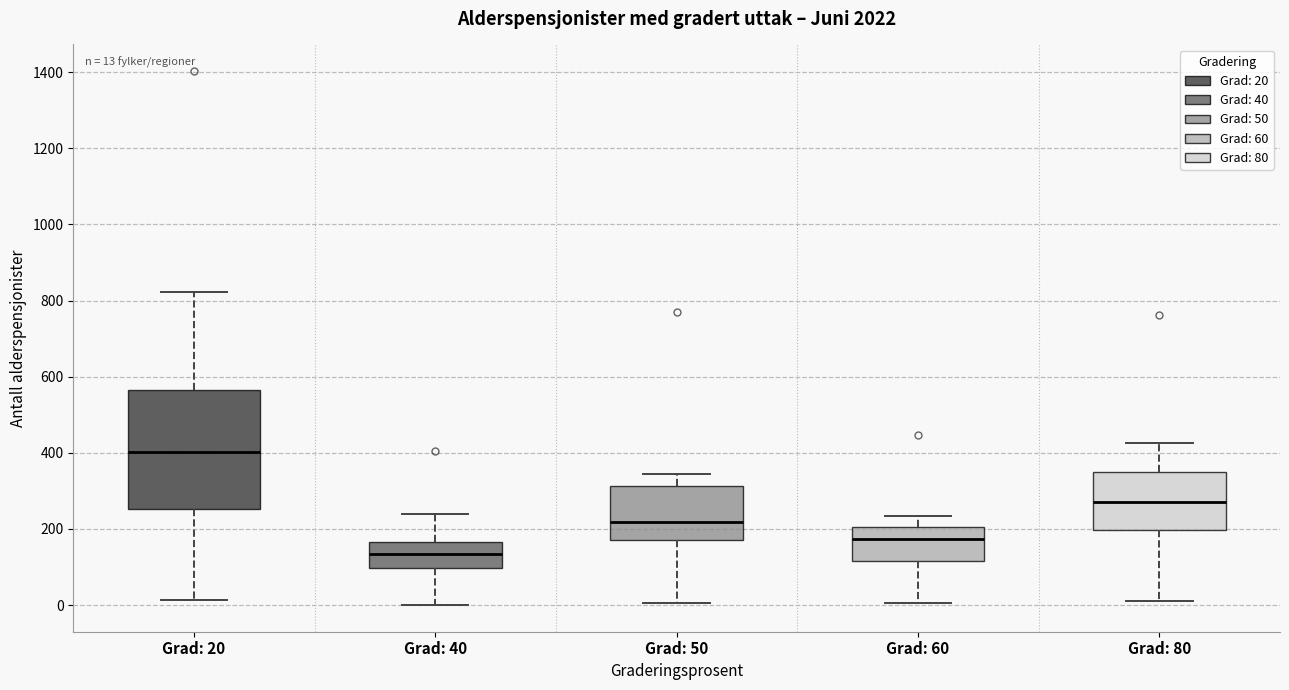

Which box's median line is the lowest?

Grad: 40